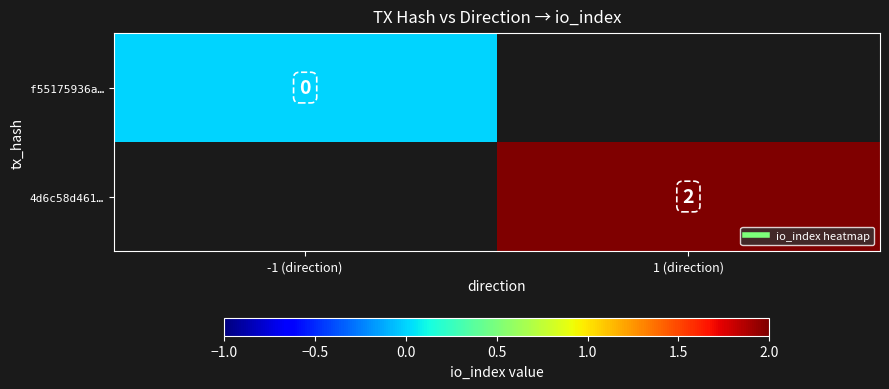

Which has a higher value, -1 (direction) or 1 (direction)?

1 (direction)